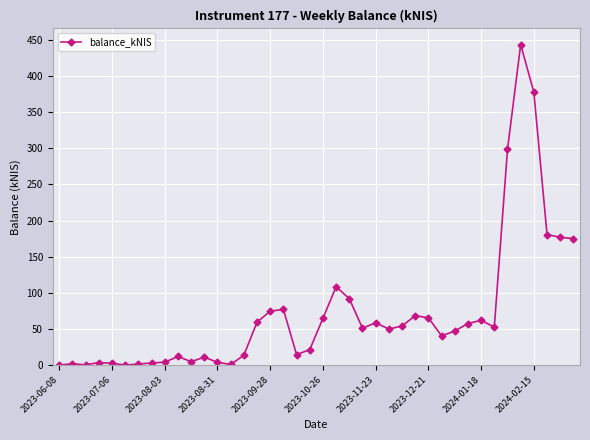

What is the maximum value shown in the chart?

443.7